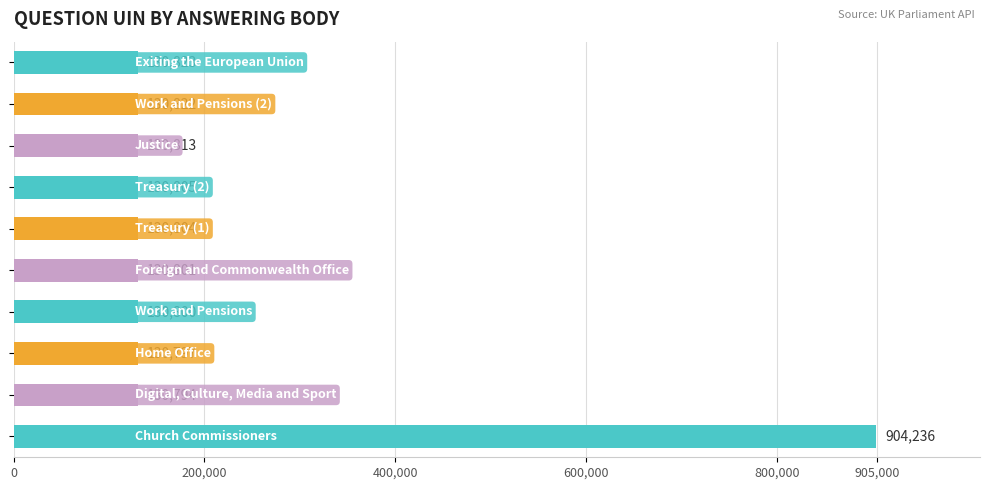

What is the maximum value shown in the chart?

904236